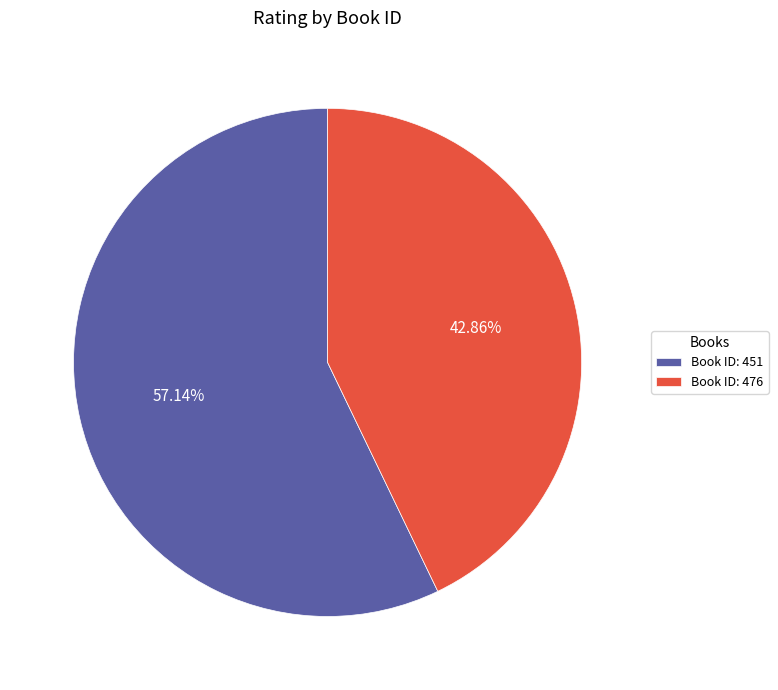

Between Book ID: 476 and Book ID: 451, which is larger?

Book ID: 451